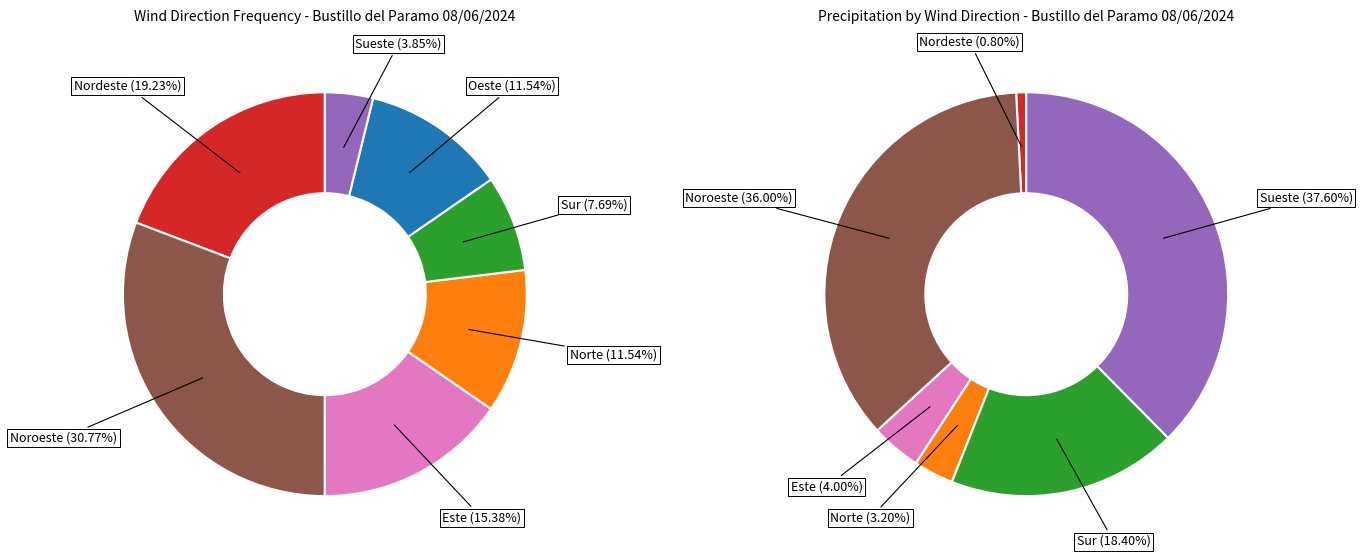

What is the change in value from Nordeste to Este?

-1